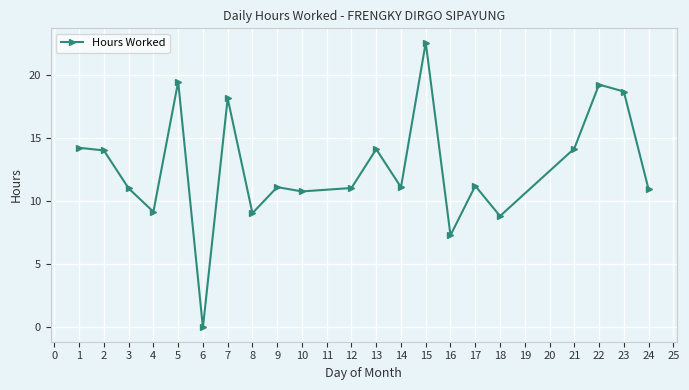

What is the difference between the values at 8 and 12?

2.0